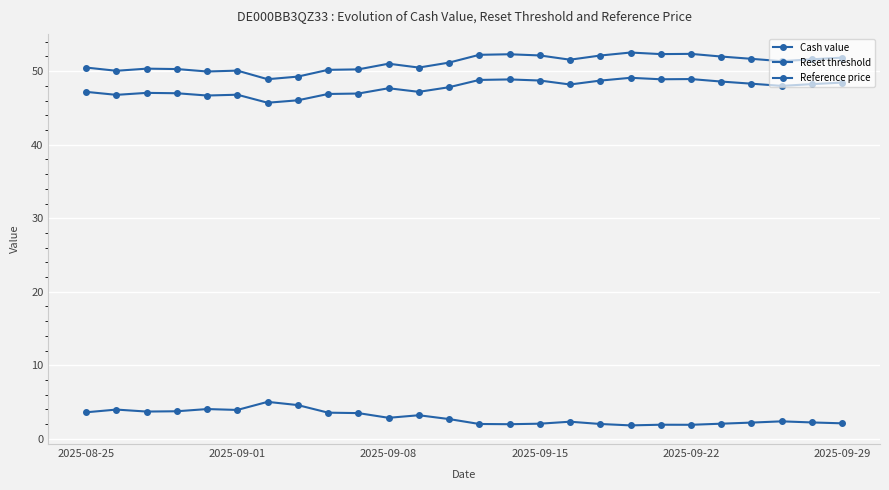

Which series has the widest spread of values?

Reset threshold